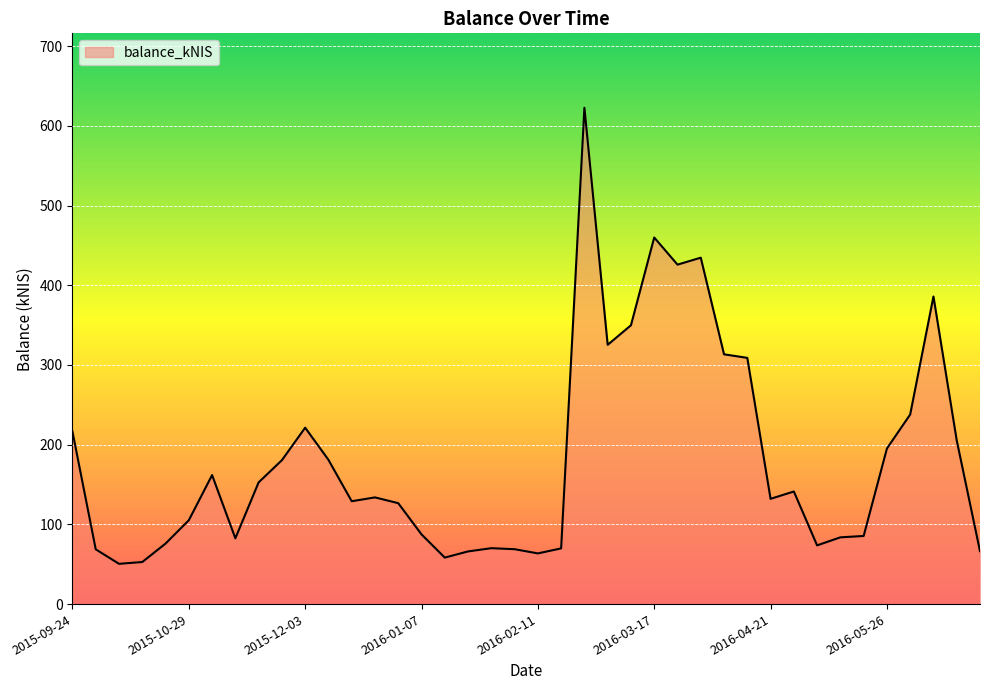

What is the greatest value displayed?

622.7